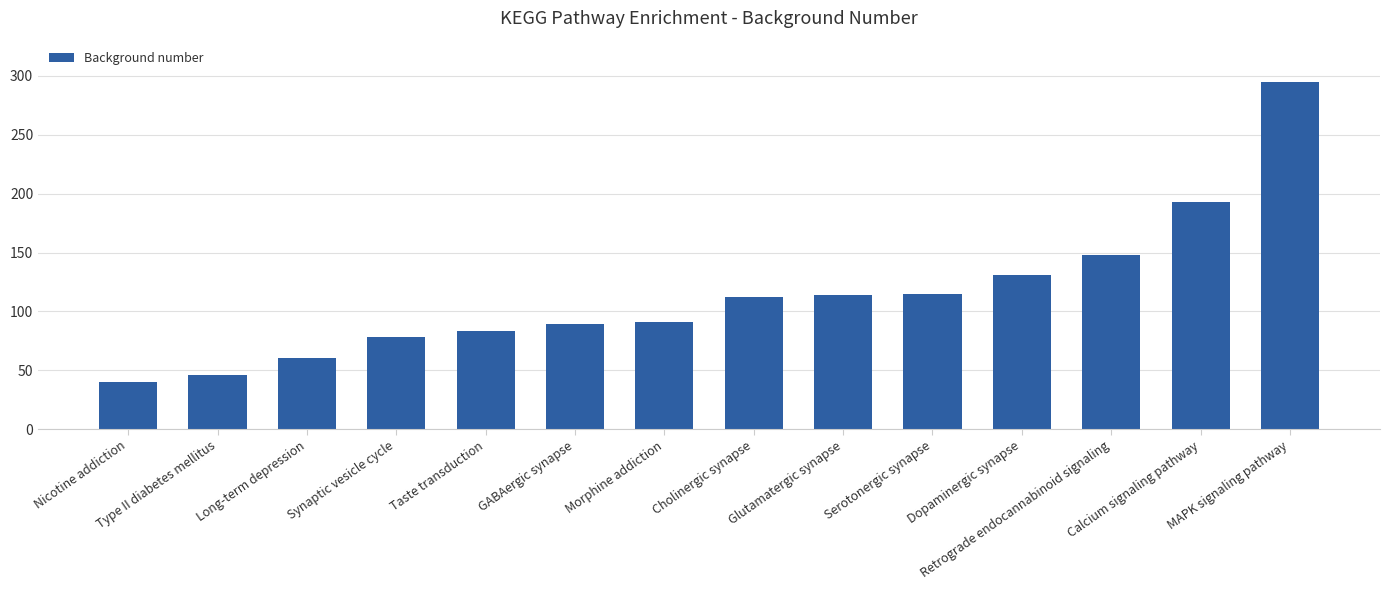

Which label corresponds to the smallest value in the chart?

Nicotine addiction